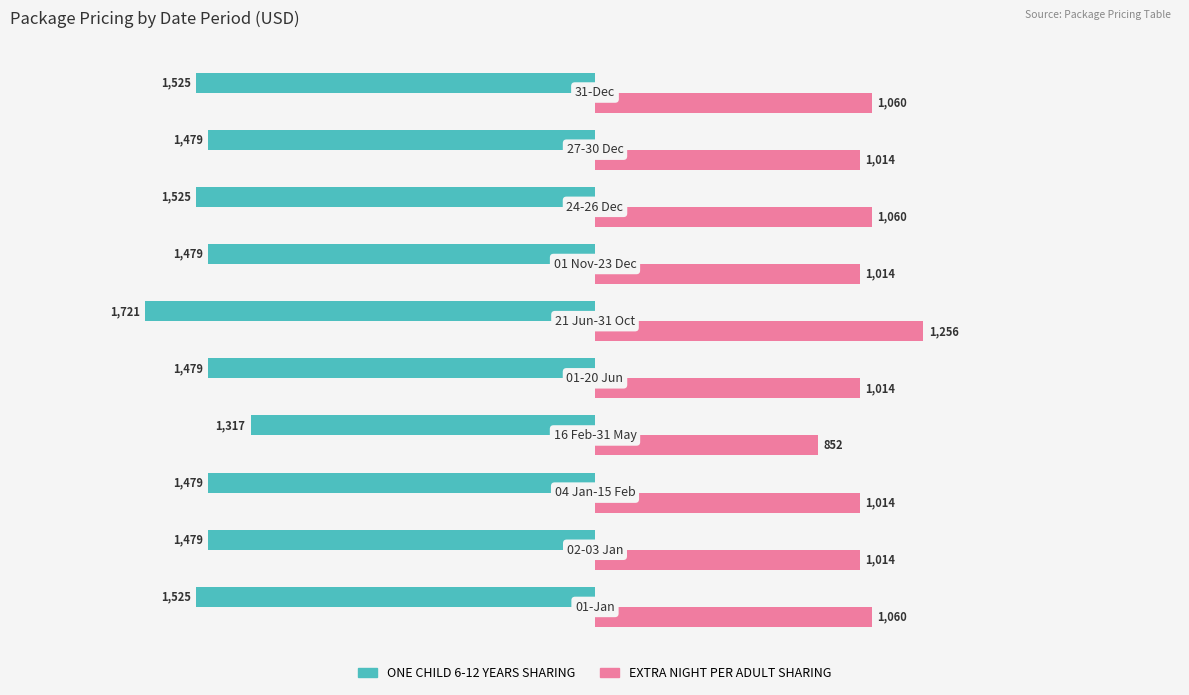

List the series in order of their overall mean, highest first.

EXTRA NIGHT PER ADULT SHARING, ONE CHILD 6-12 YEARS SHARING